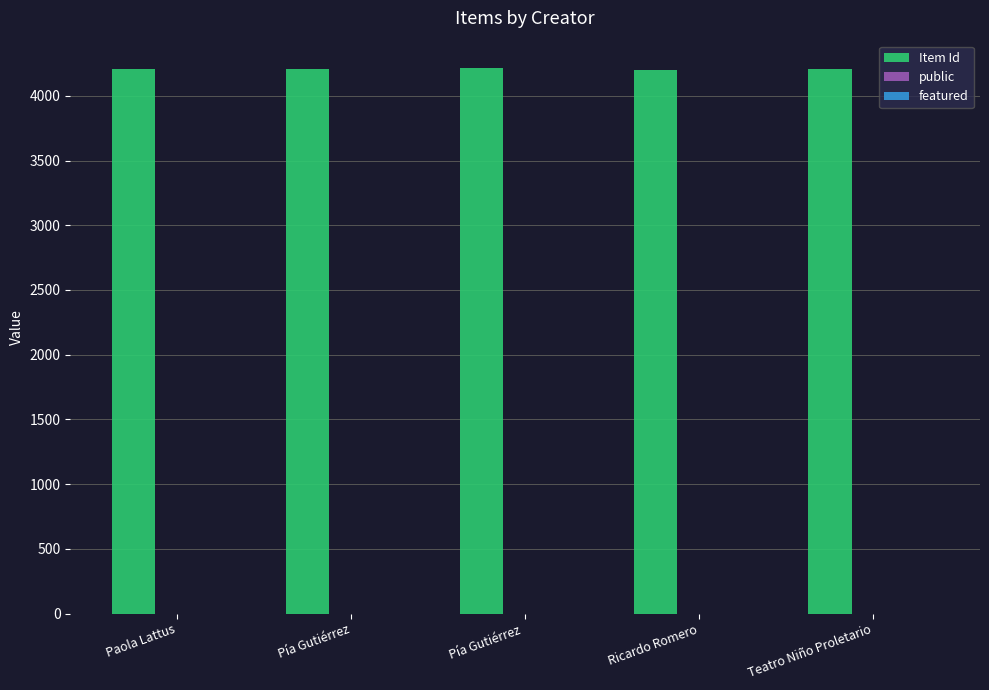

How many groups of bars are there?

5